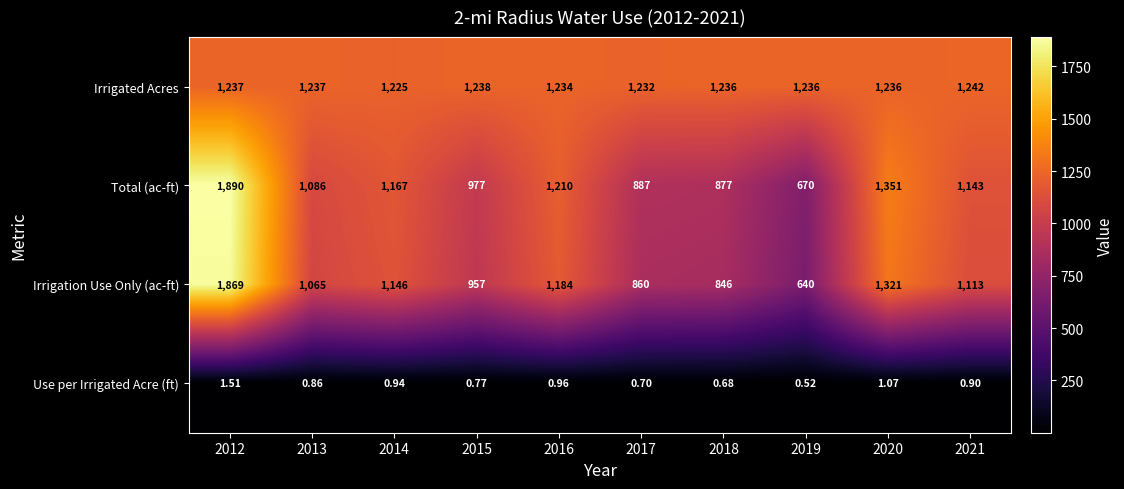

List the series in order of their peak value, highest first.

Total (ac-ft), Irrigation Use Only (ac-ft), Irrigated Acres, Use per Irrigated Acre (ft)